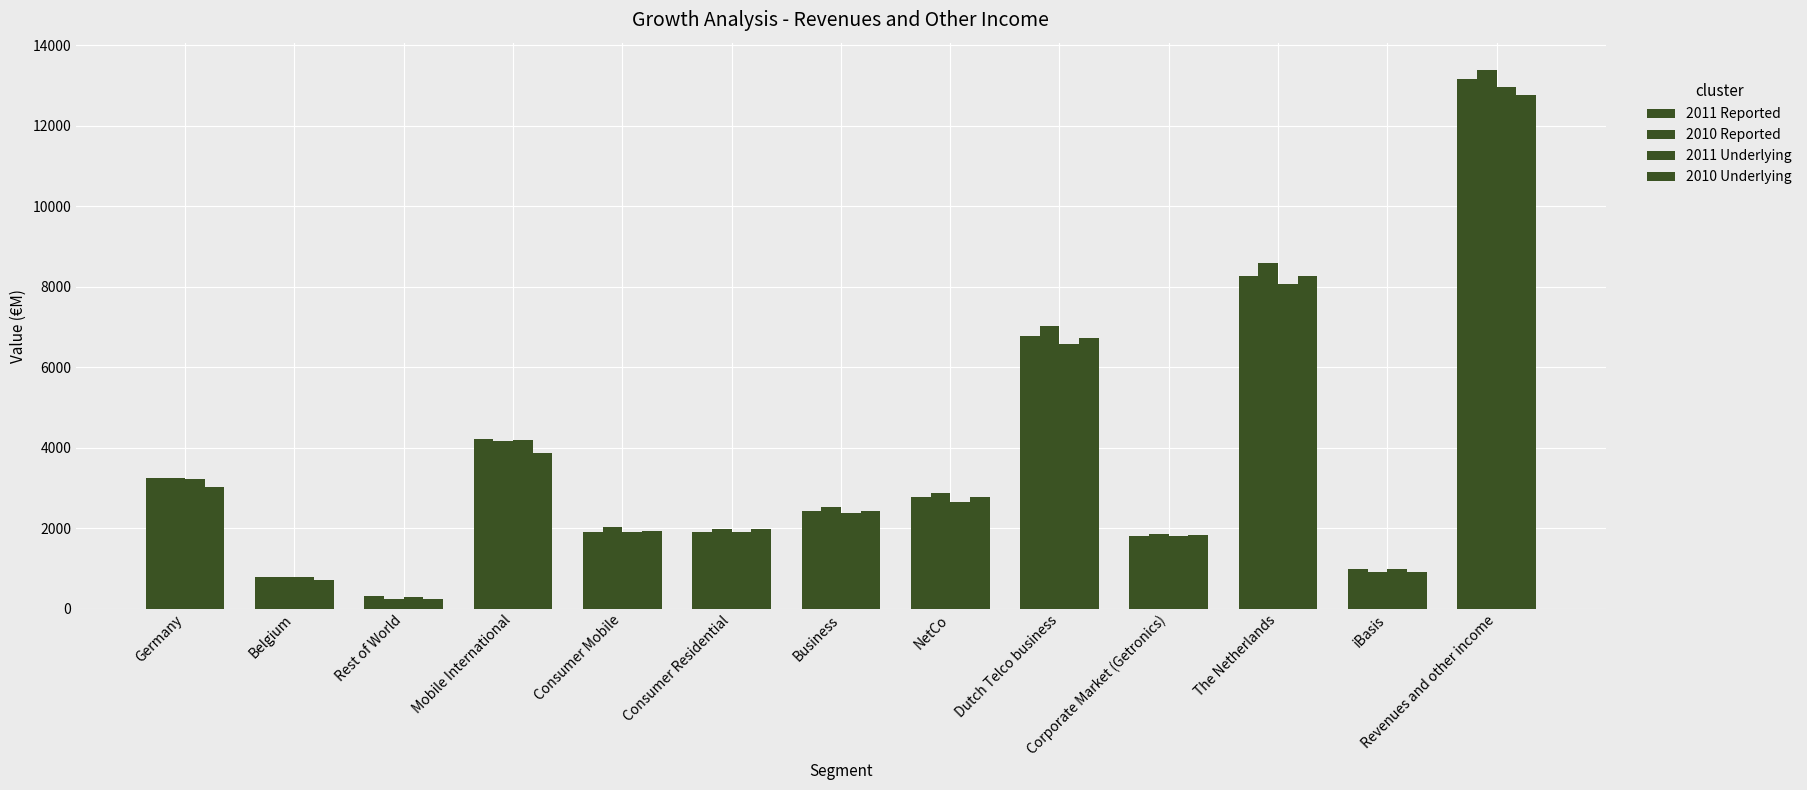

Reading left to right, extract all data points from this chart.

2011 Reported: Germany=3243	Belgium=781	Rest of World=302	Mobile International=4208	Consumer Mobile=1900	Consumer Residential=1903	Business=2433	NetCo=2780	Dutch Telco business=6764	Corporate Market (Getronics)=1811	The Netherlands=8259	iBasis=977	Revenues and other income=13163
2010 Reported: Germany=3241	Belgium=785	Rest of World=241	Mobile International=4159	Consumer Mobile=2023	Consumer Residential=1969	Business=2516	NetCo=2882	Dutch Telco business=7018	Corporate Market (Getronics)=1860	The Netherlands=8591	iBasis=912	Revenues and other income=13398
2011 Underlying: Germany=3229	Belgium=781	Rest of World=292	Mobile International=4184	Consumer Mobile=1900	Consumer Residential=1892	Business=2385	NetCo=2657	Dutch Telco business=6582	Corporate Market (Getronics)=1806	The Netherlands=8072	iBasis=977	Revenues and other income=12966
2010 Underlying: Germany=3015	Belgium=711	Rest of World=241	Mobile International=3859	Consumer Mobile=1922	Consumer Residential=1969	Business=2432	NetCo=2786	Dutch Telco business=6735	Corporate Market (Getronics)=1832	The Netherlands=8272	iBasis=912	Revenues and other income=12779